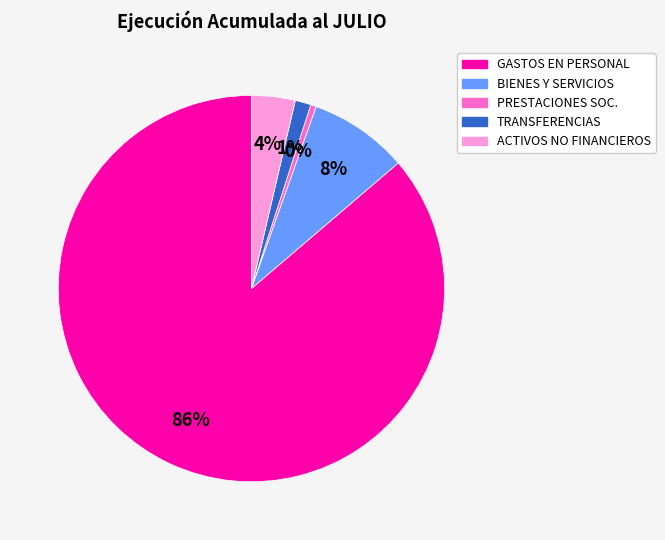

Which slice is the largest?

GASTOS EN PERSONAL